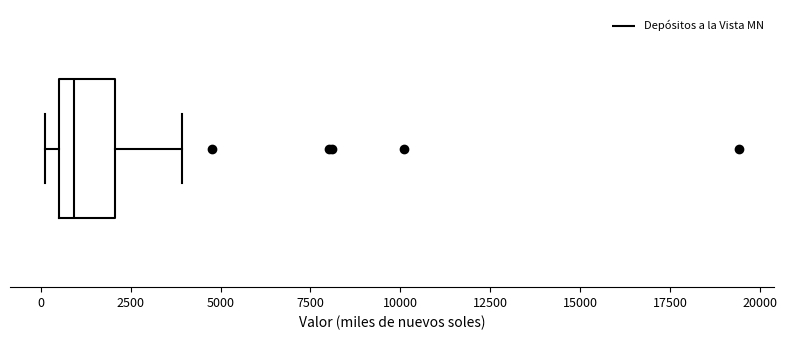

Read this box plot against the x-axis: the position of the median line, the range covered by the box, and the ends of both whiskers. The values are not printed on the chart, so give them approximately, as read against the axis.

median 1000, box 500 to 2000, whiskers 0 to 4000